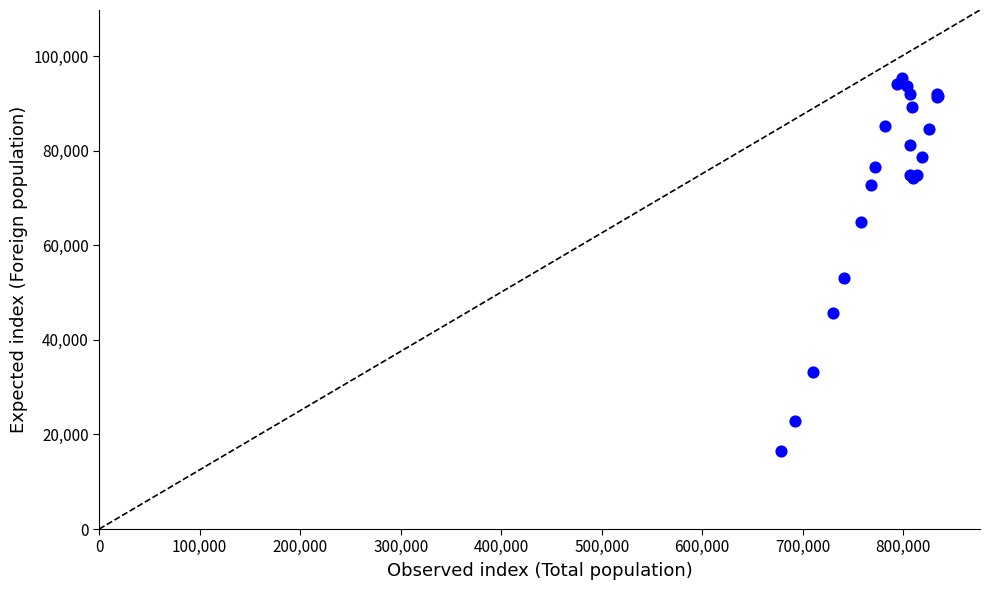

What Y value in the scatter plot is closest to 55986?

53151